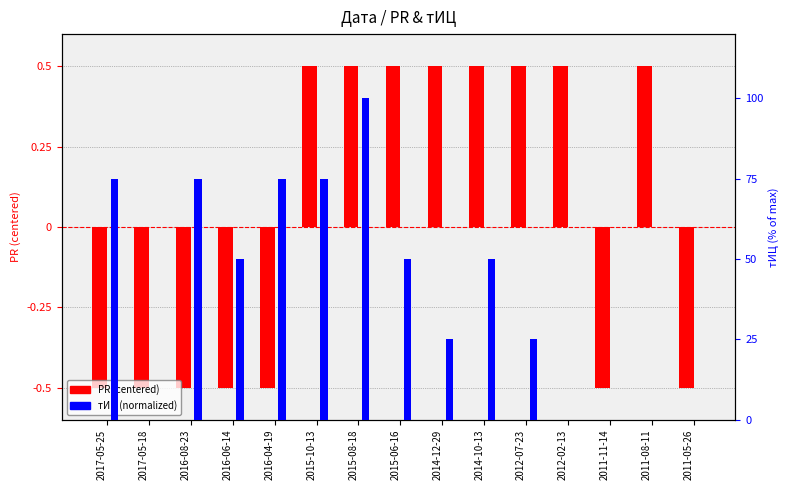

How many values in the PR (centered) series are below 0?

7